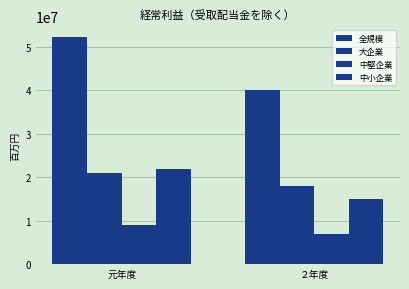

What is the average value of the 中堅企業 series?

7958726